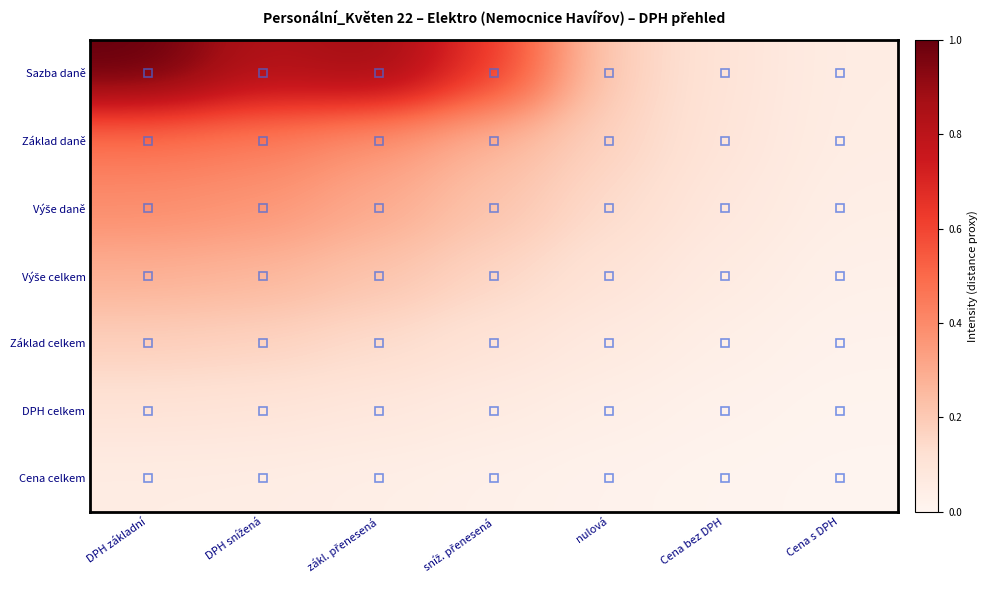

Which has a higher value, DPH základní or Cena bez DPH?

DPH základní